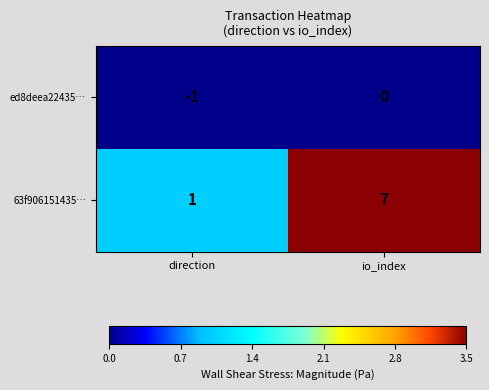

Where is 63f906151435… nearest to the value 4?

direction